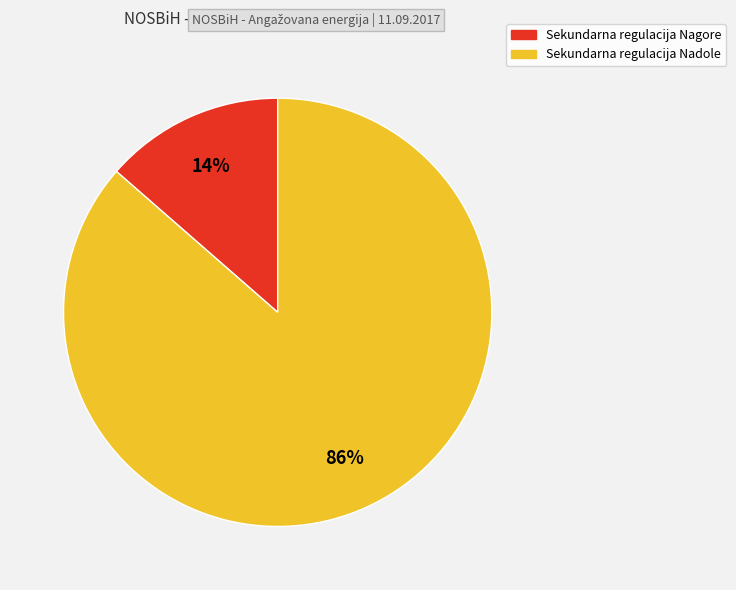

To the nearest percent, what is the average slice percentage?

50%